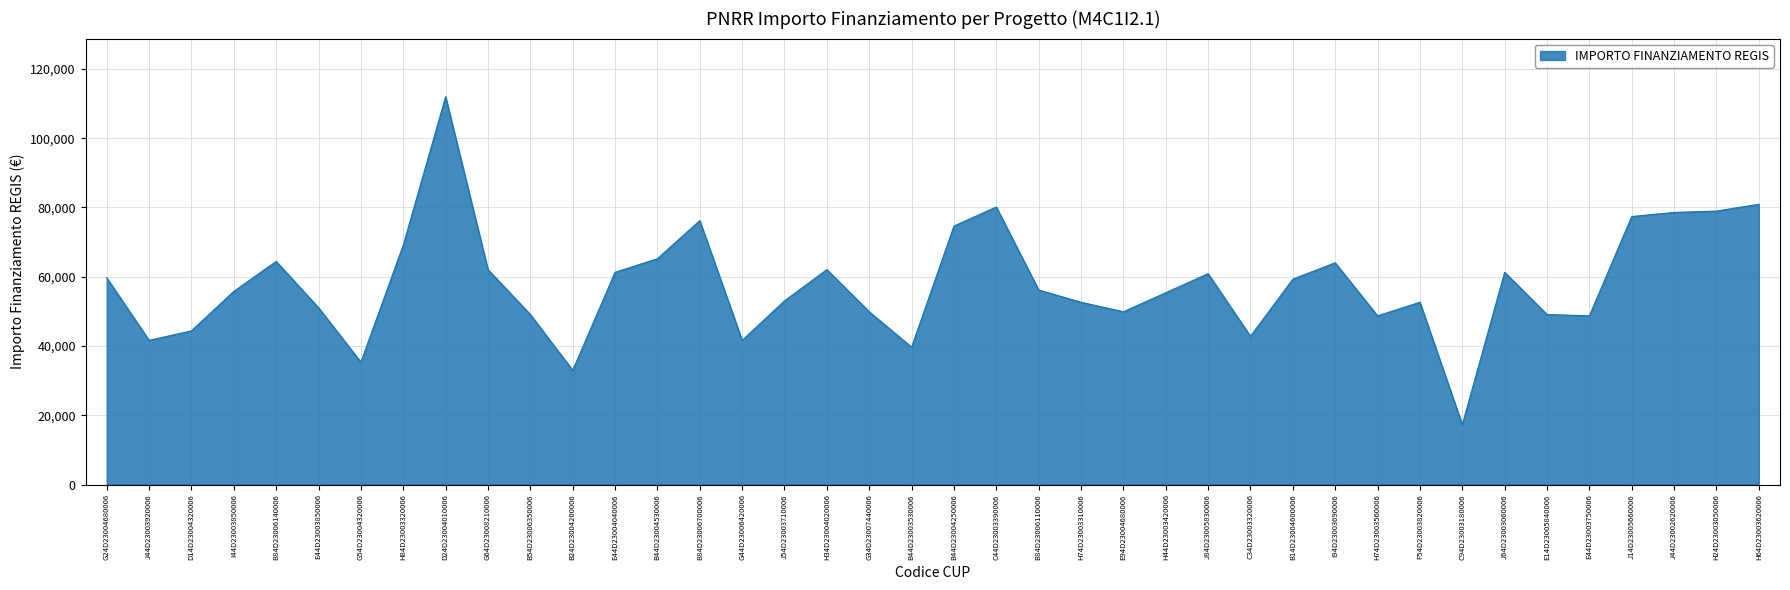

True or false: the data shows 32995.5 at J14D23005660006.

False